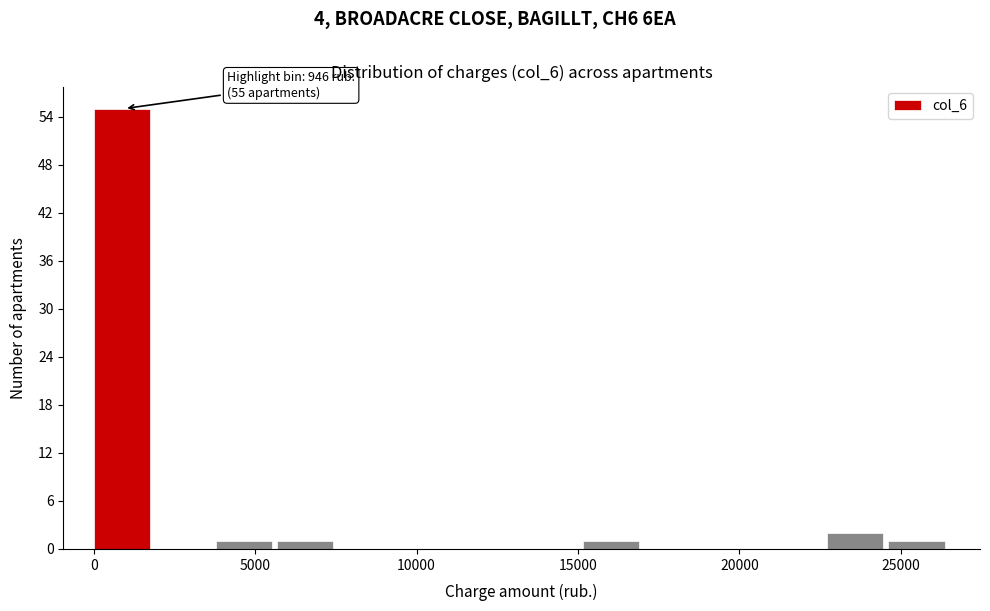

Around what value on the x-axis is the tallest bar? Give the approximate position of its centre, as read against the axis.

1000